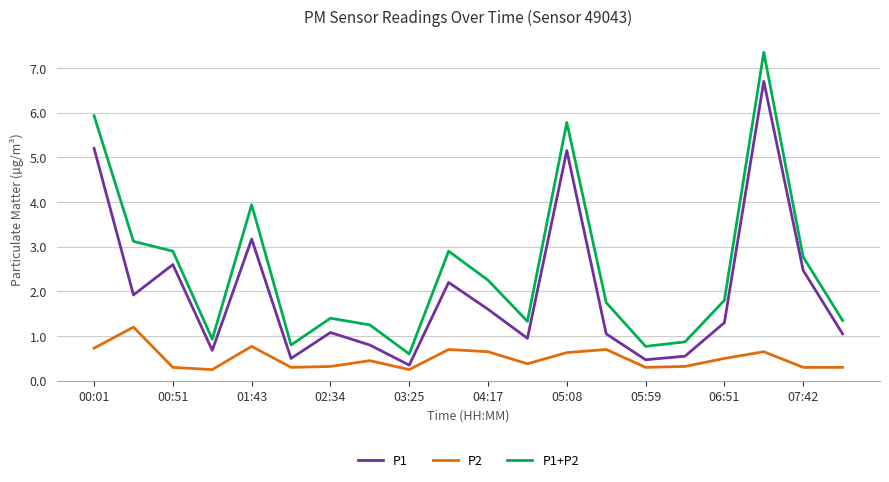

True or false: P1+P2 and P2 cross at least once.

False